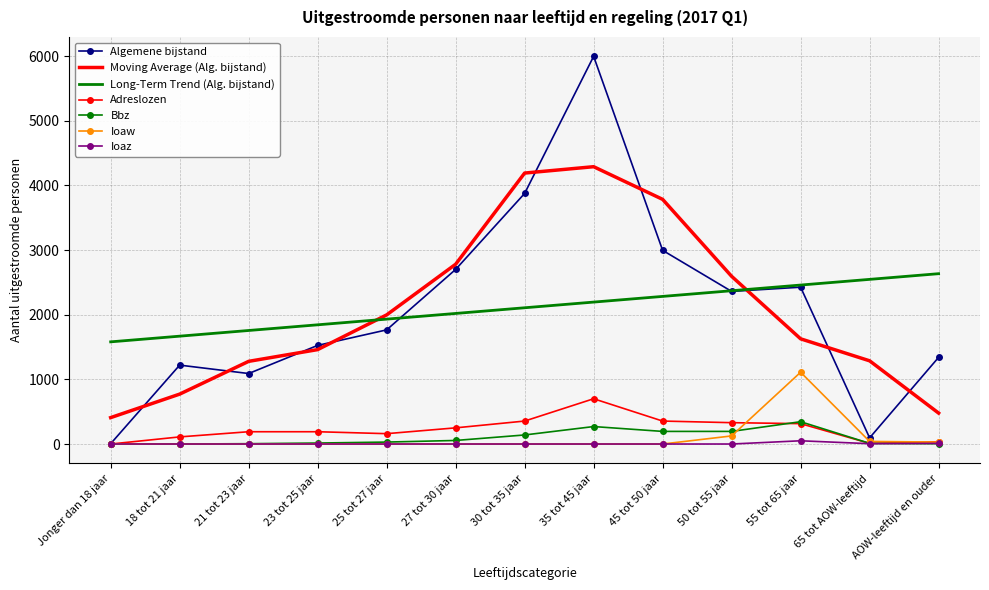

What is the average value of the Bbz series?

97.3